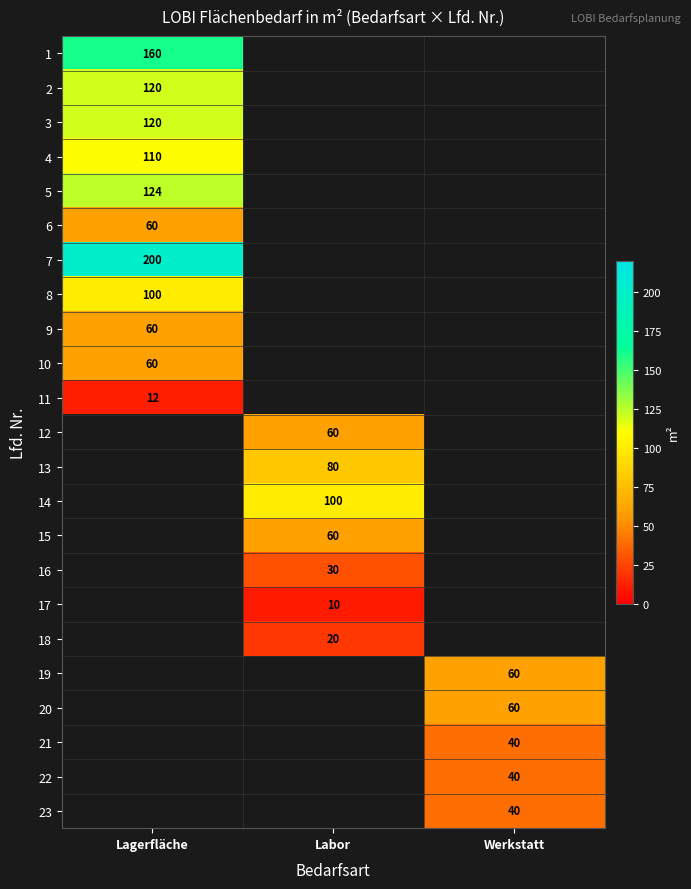

Is it true that 11 equals 12 at Lagerfläche?

True